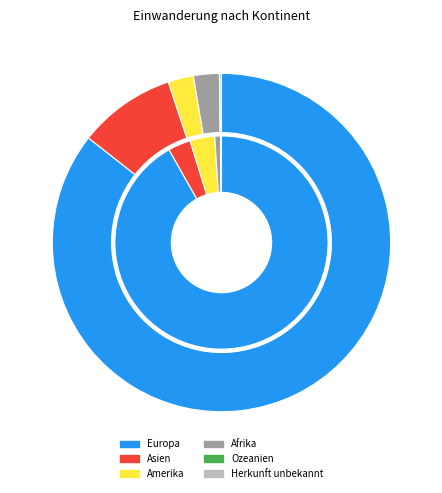

Which series has the largest range (max minus min)?

Europa